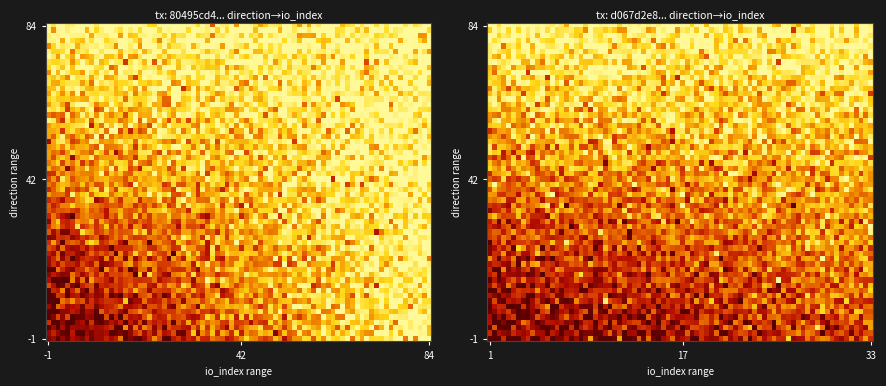

Which category has the highest value in the 80495cd4cc3802a9d1d44eb528e01d0e5bcf100 series?

1